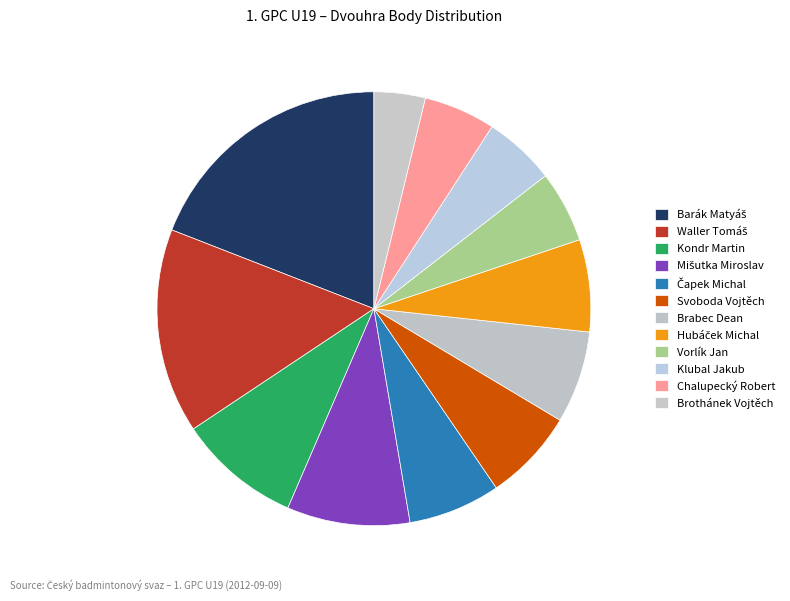

To the nearest percent, what percentage of the pie is Svoboda Vojtěch?

7%